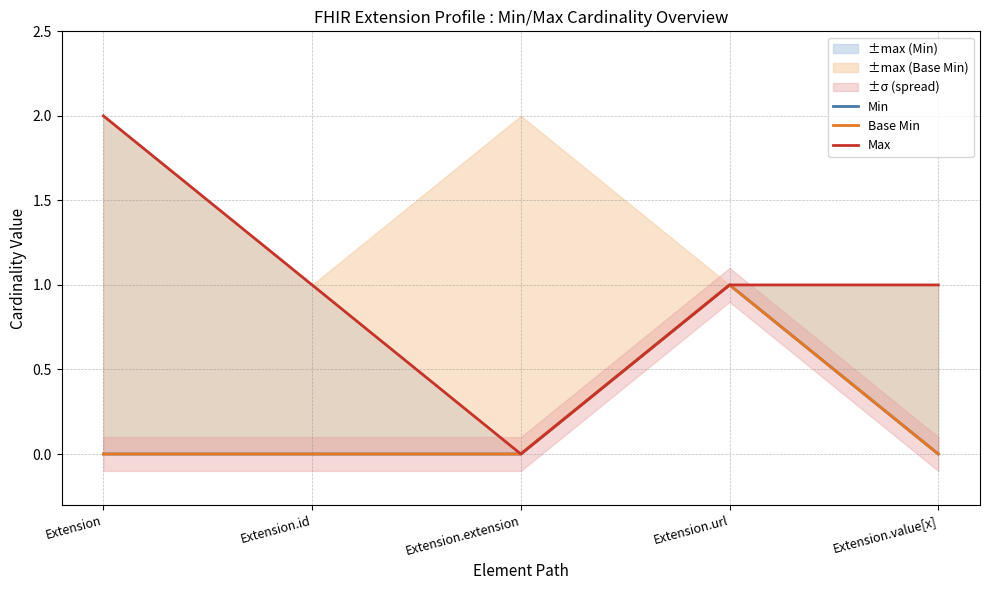

What is the difference between the maximum and second lowest values in the Min series?

1